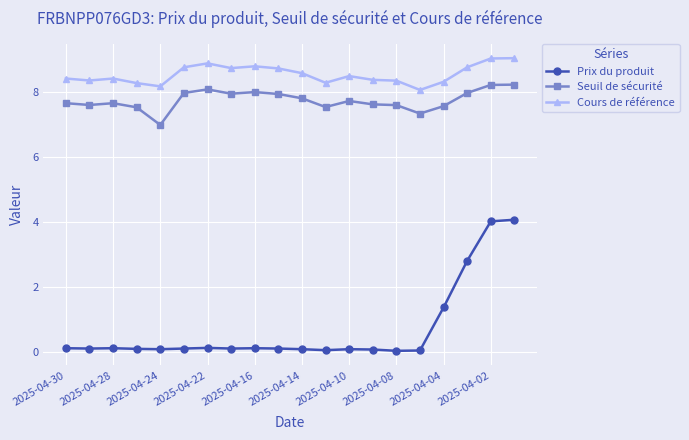

True or false: Prix du produit has more than 2 points higher than both neighbors.

True